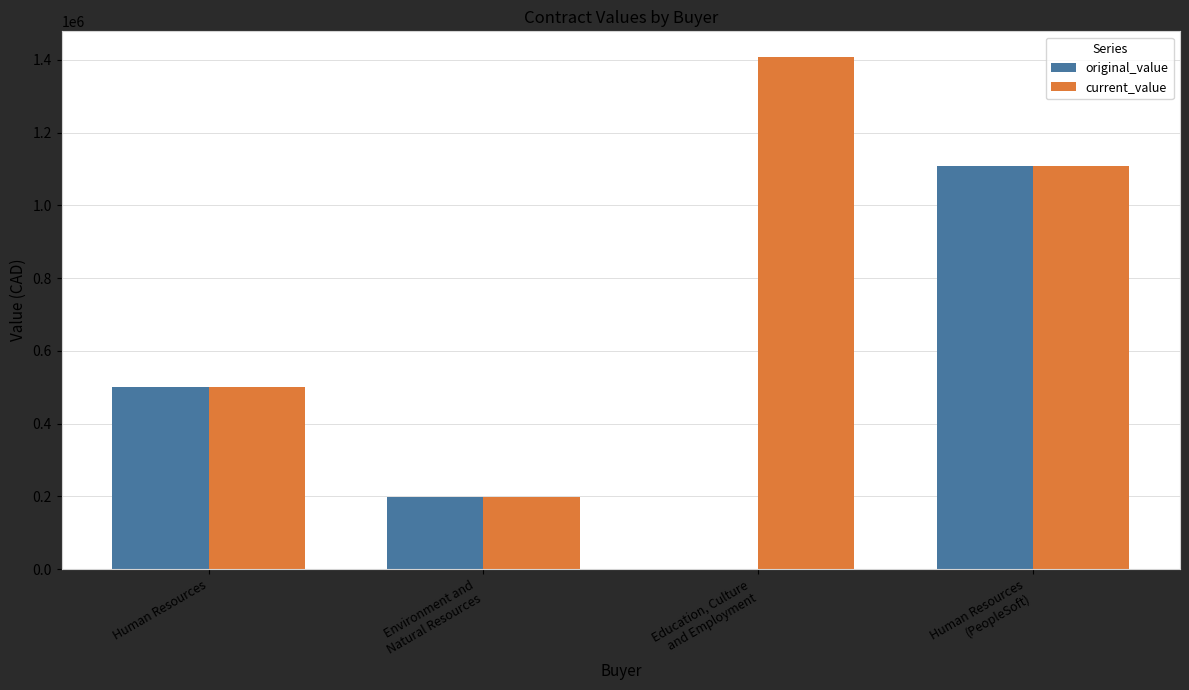

The current_value series shows 500100.0 at Human Resources. True or false?

True